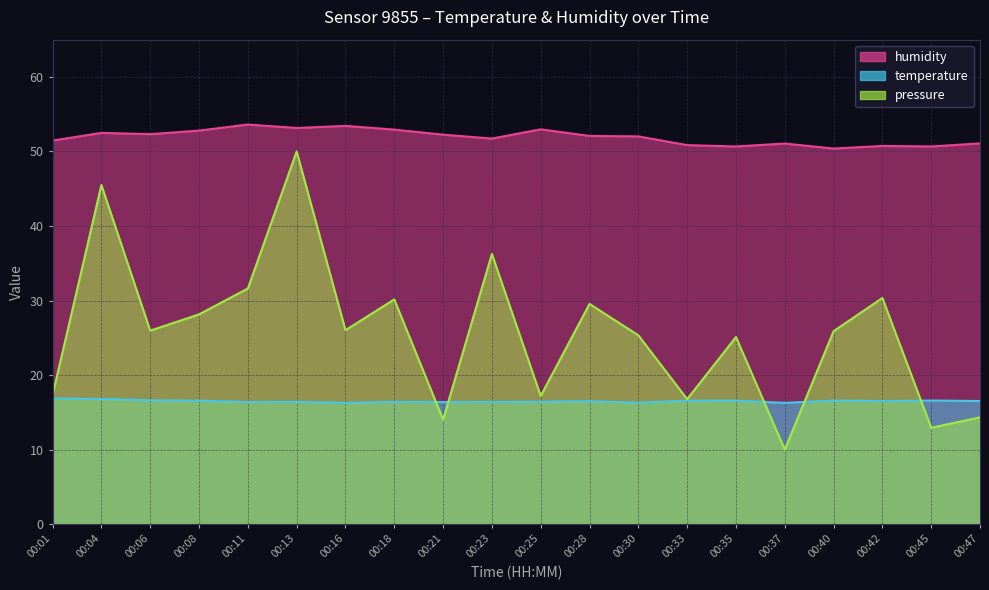

What is the difference between the pressure_norm values at 00:42 and 00:25?

13.2